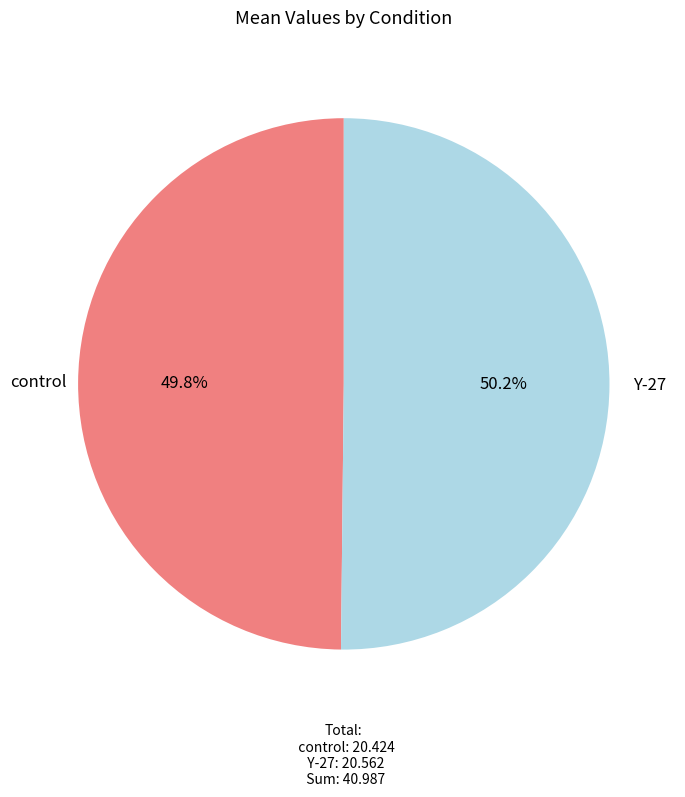

Does any single category account for the majority?

Yes